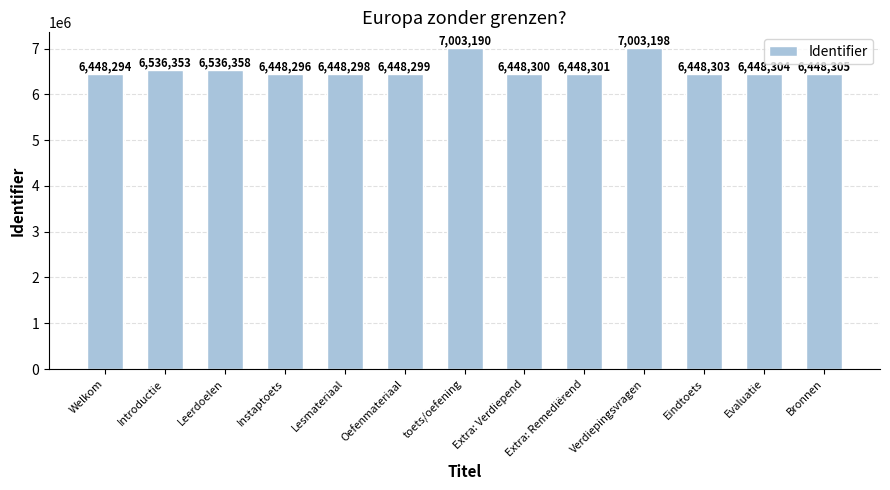

Count the number of data series in this chart.

1